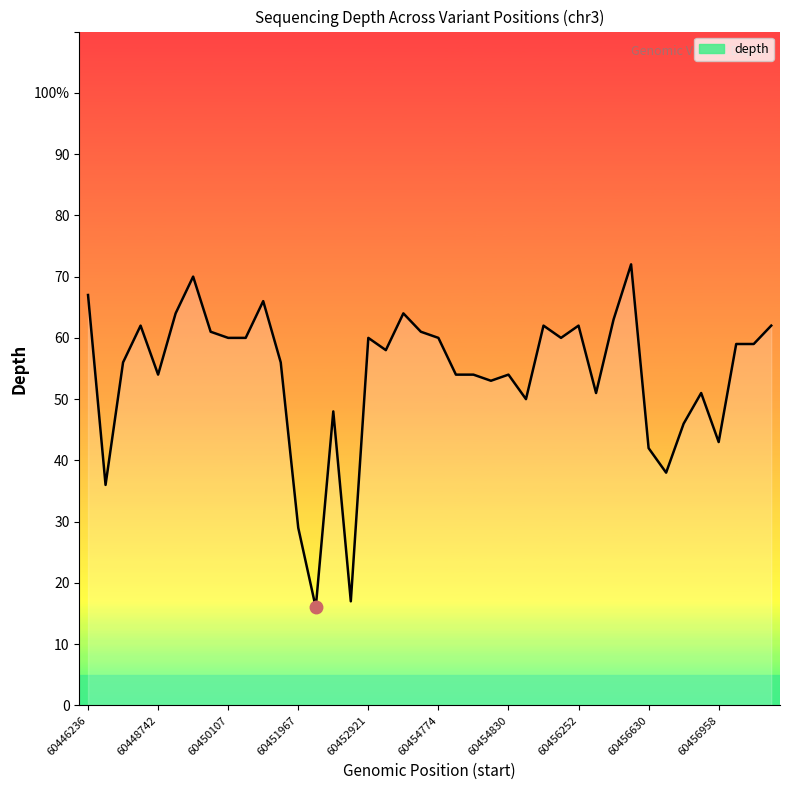

Where does the data first go above 59?

60446236